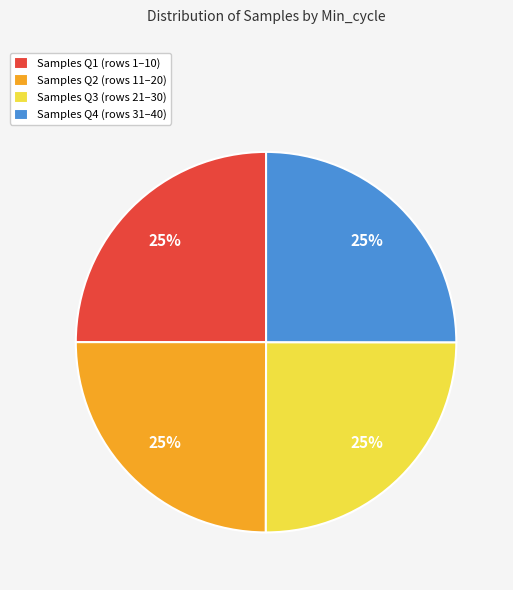

Is there any slice that represents more than half of the pie?

No